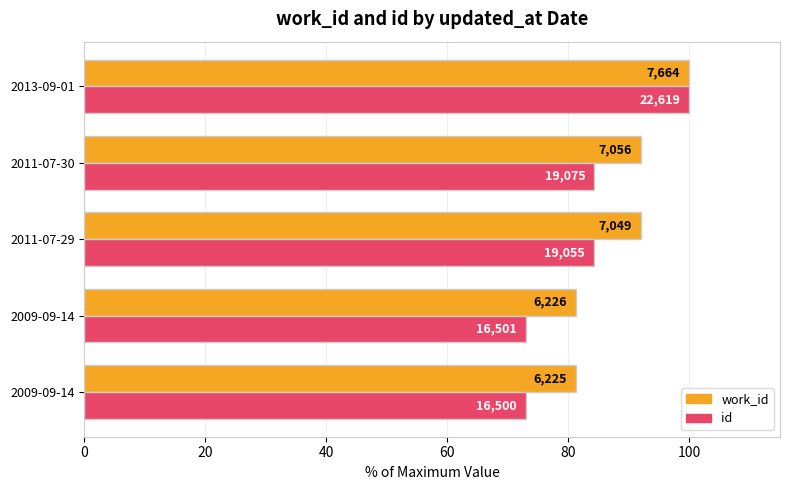

What is the difference between the maximum and minimum values in the work_id series?

18.8